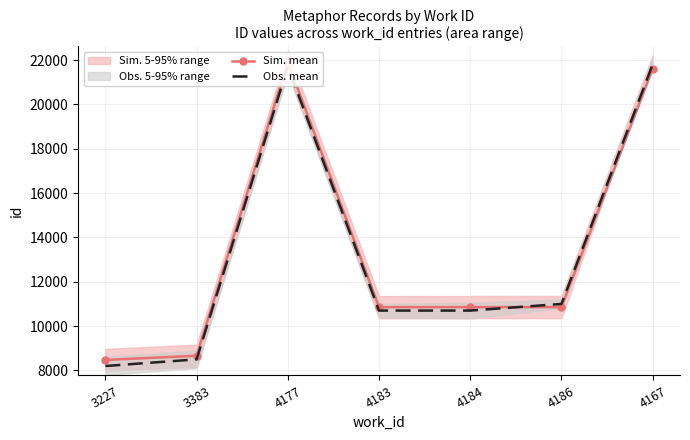

At 4167, list the series in order from smallest to largest.

Sim. mean, Obs. mean